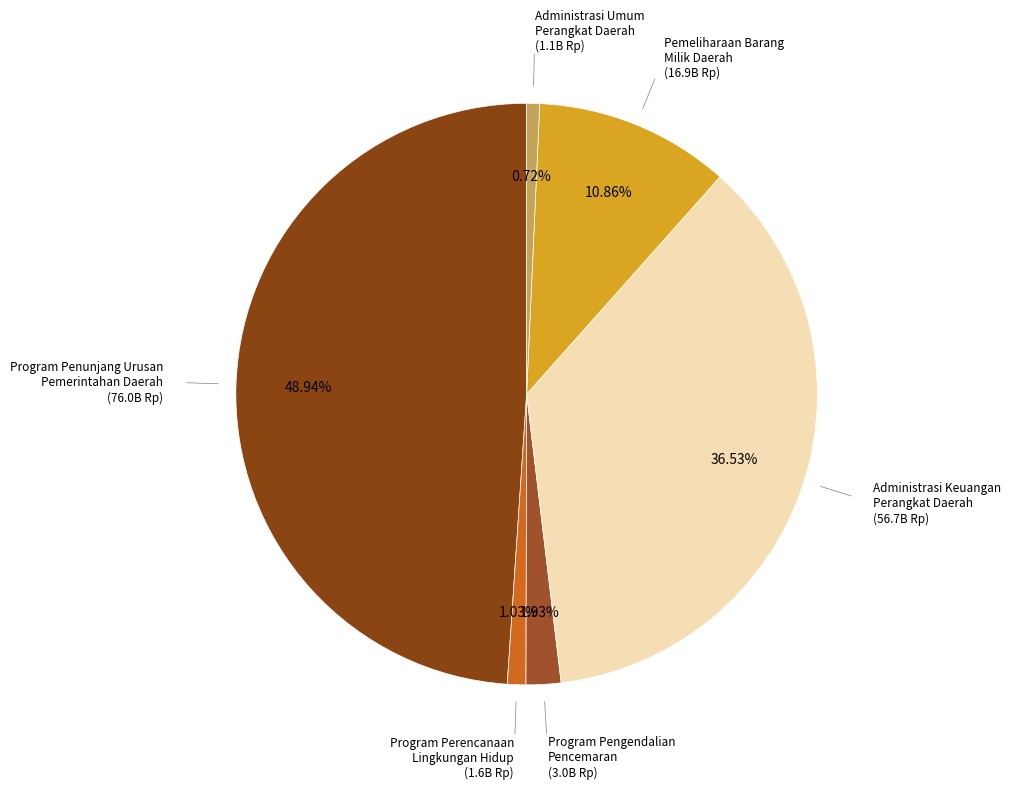

Is there a majority slice in this chart?

No